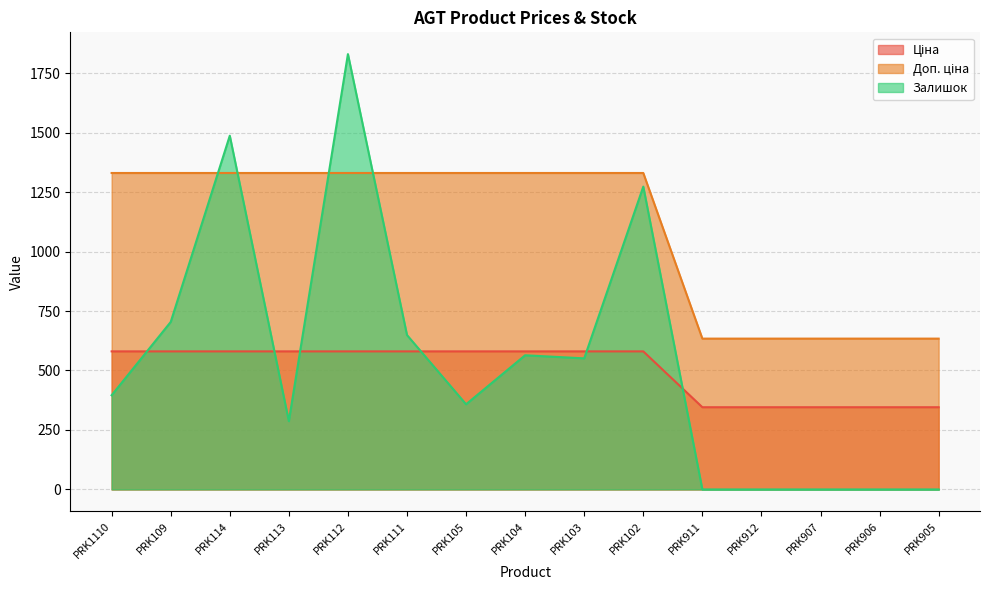

How many lines are shown in the chart?

3